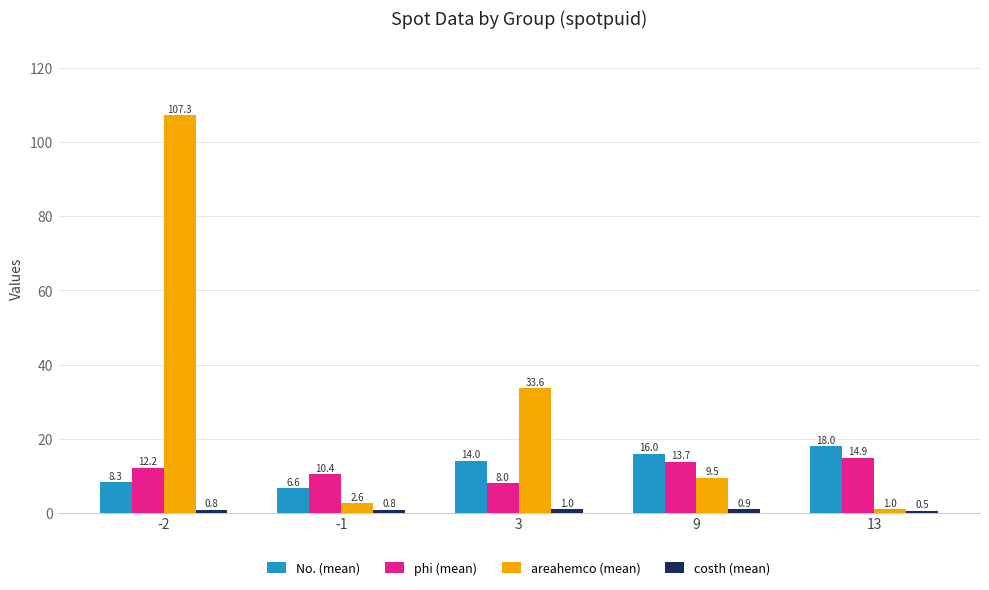

List the labels in order of areahemco (mean) value, largest first.

-2, 3, 9, -1, 13